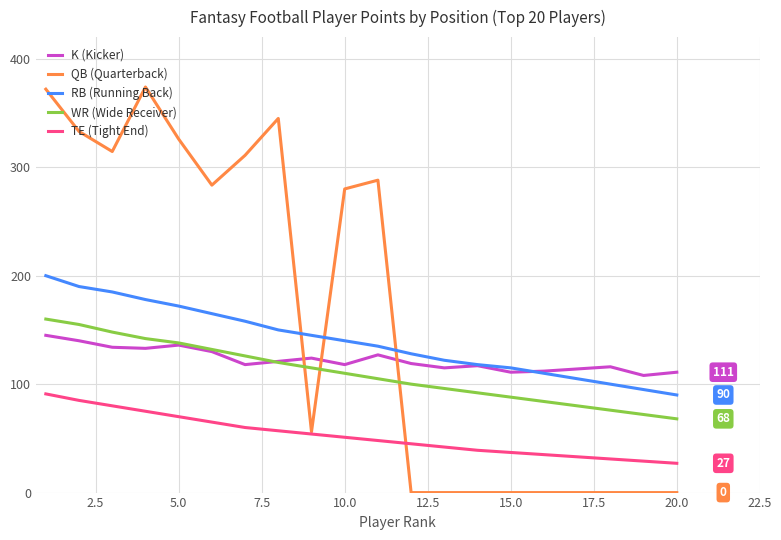

Which series has the largest total across all categories?

QB (Quarterback)